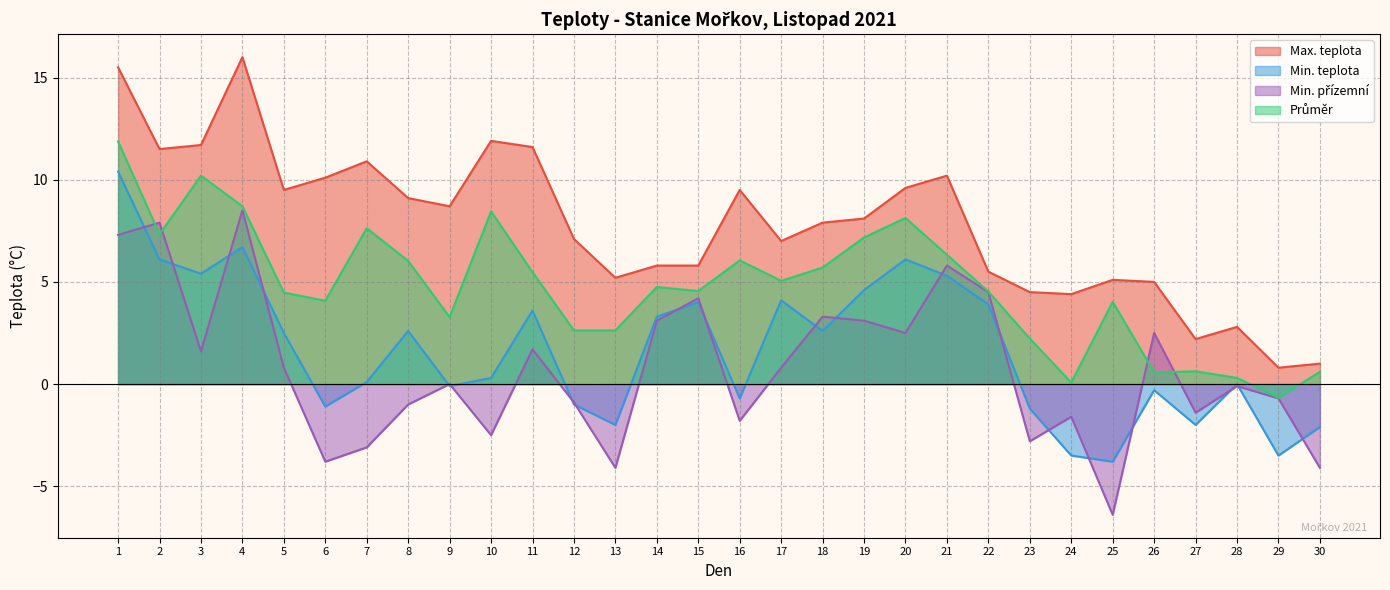

Is the value of min at 15 greater than the value of prumer at 22?

No